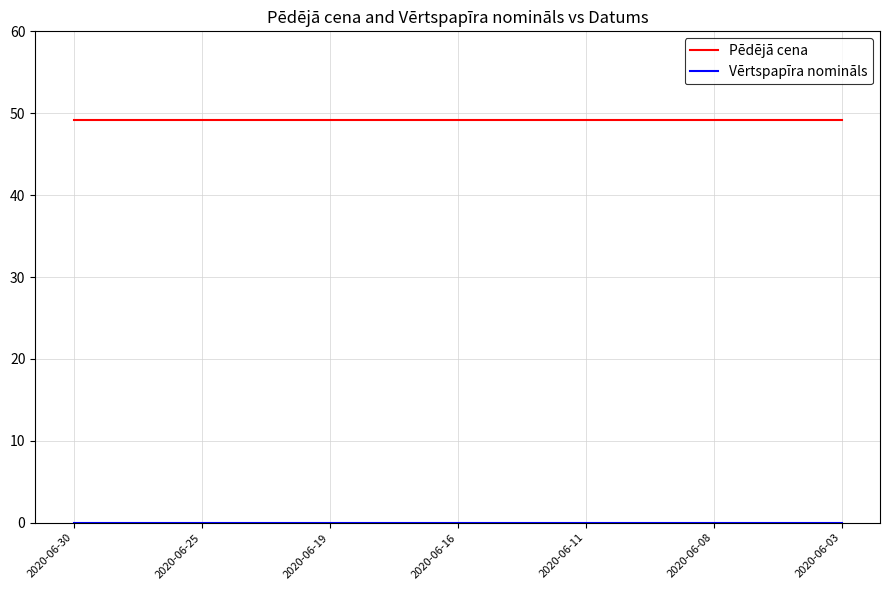

Which series has the largest total across all categories?

Pēdējā cena